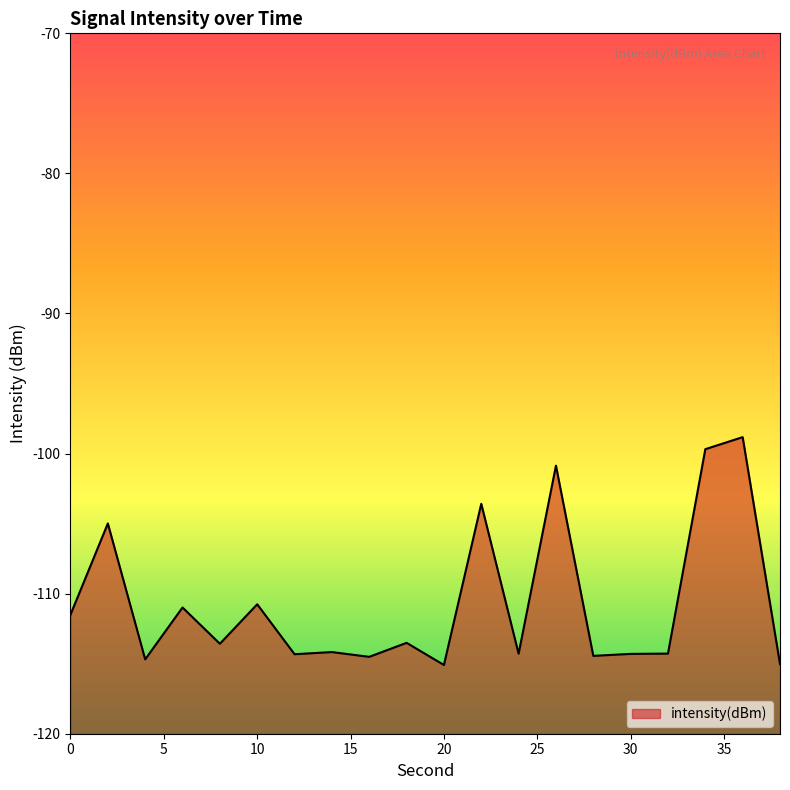

Which has a higher value, 2 or 18?

2